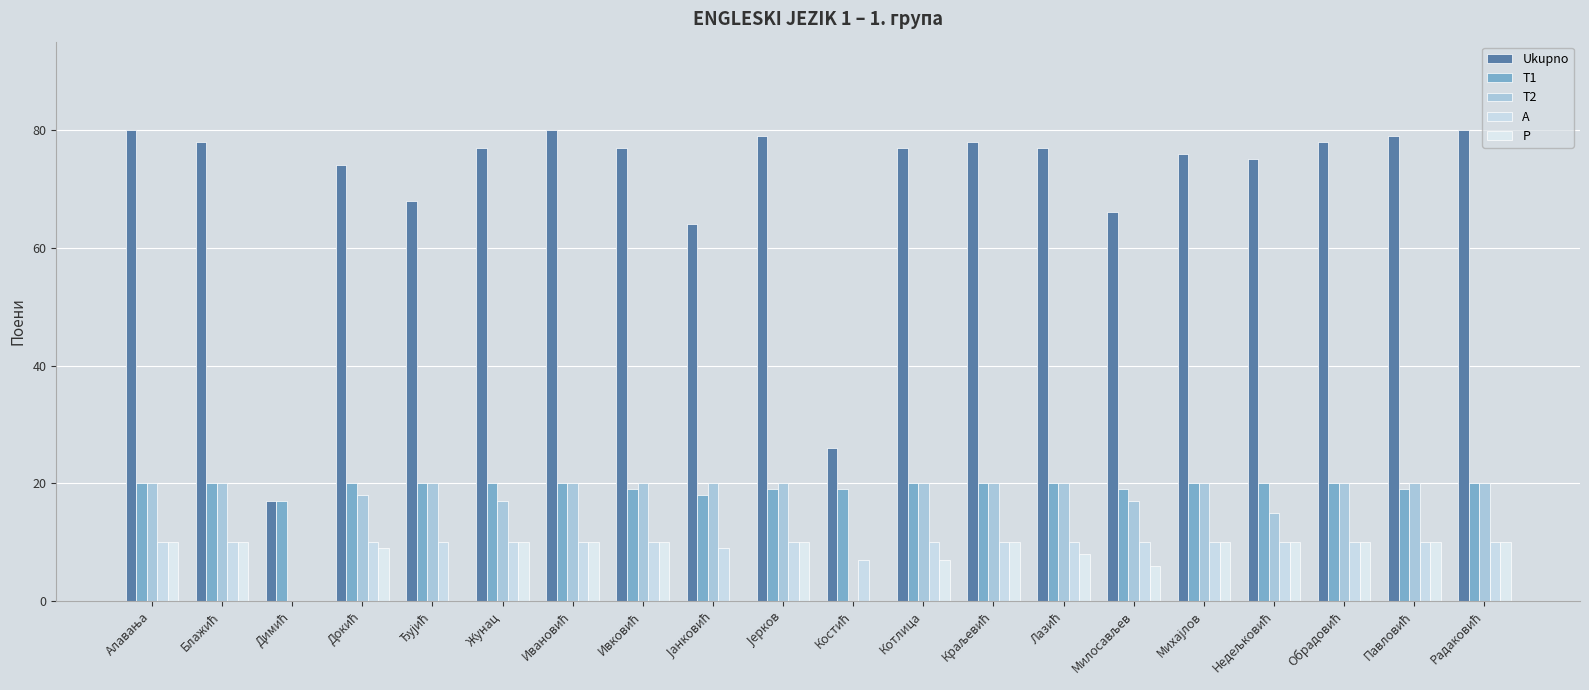

How many groups of bars are there?

20